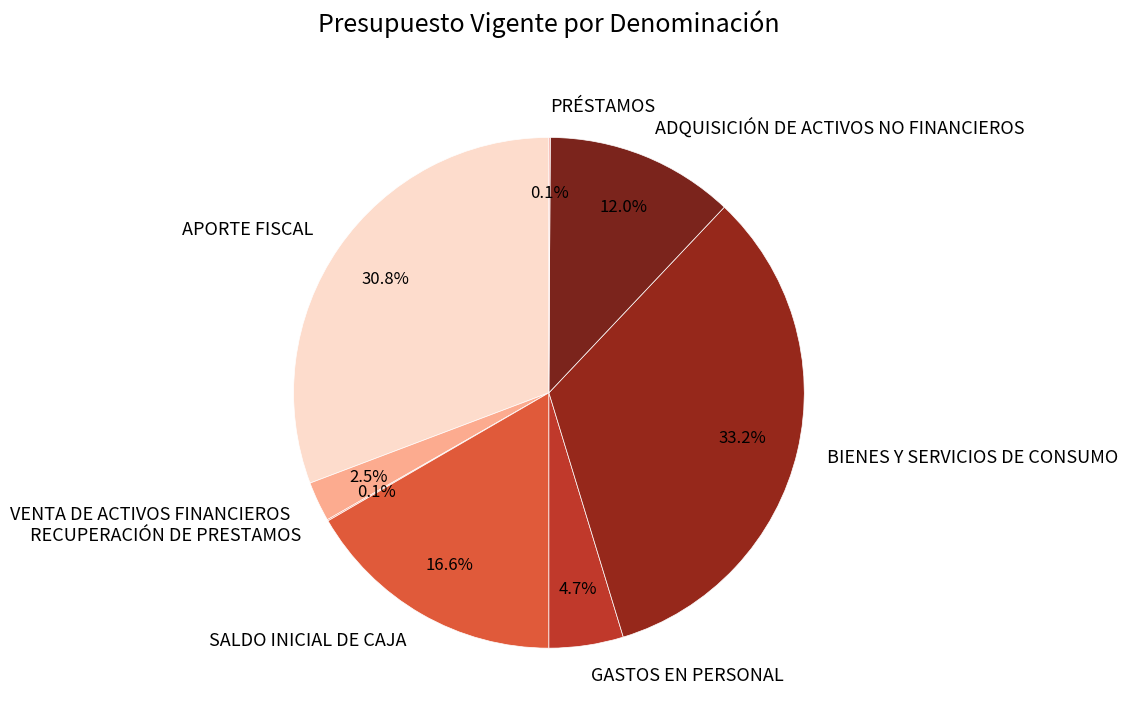

To the nearest percent, what is the difference between the largest and smallest slice percentages?

33%